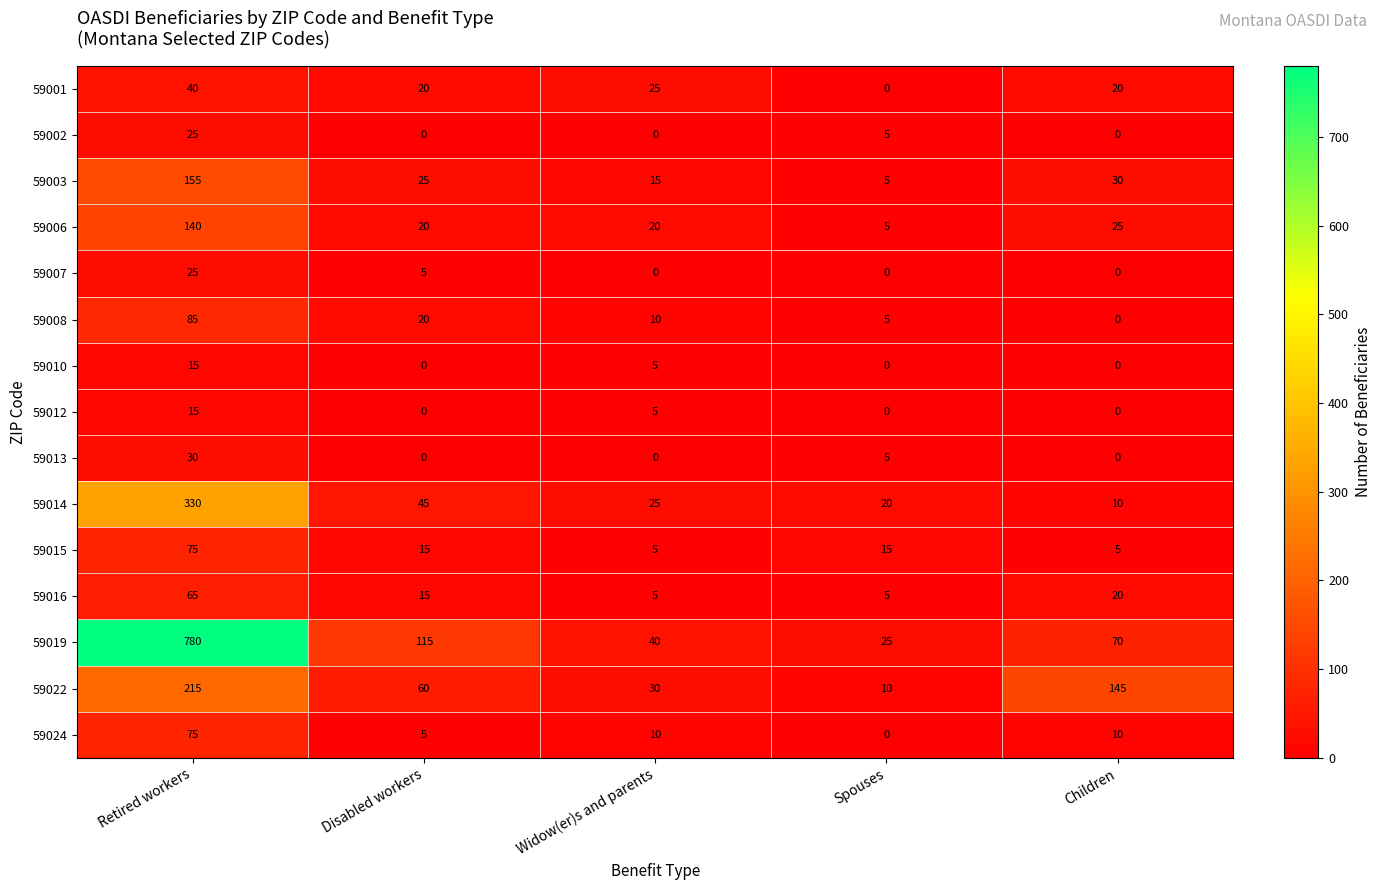

Is the value of 59016 at Spouses greater than the value of 59007 at Widow(er)s and parents?

Yes